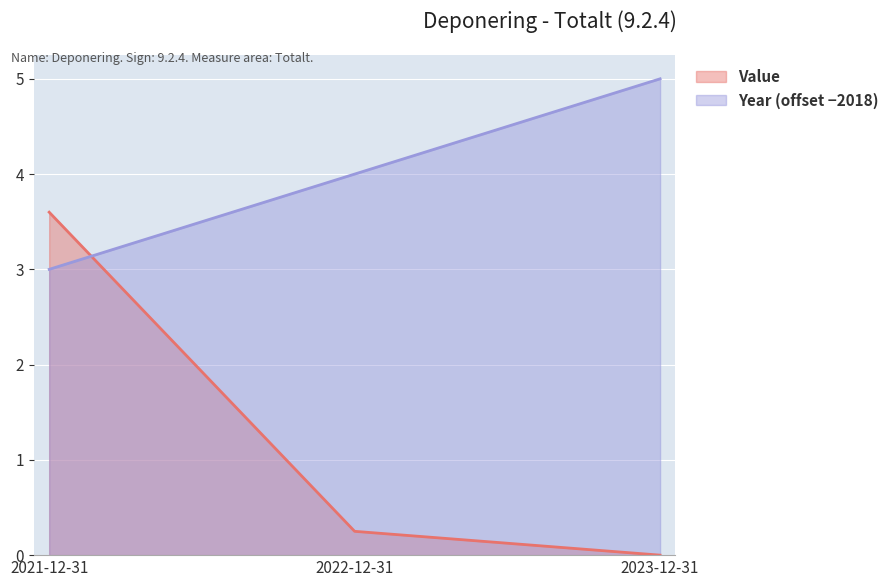

What is the spread (max minus min) of values at 2022-12-31?

3.8